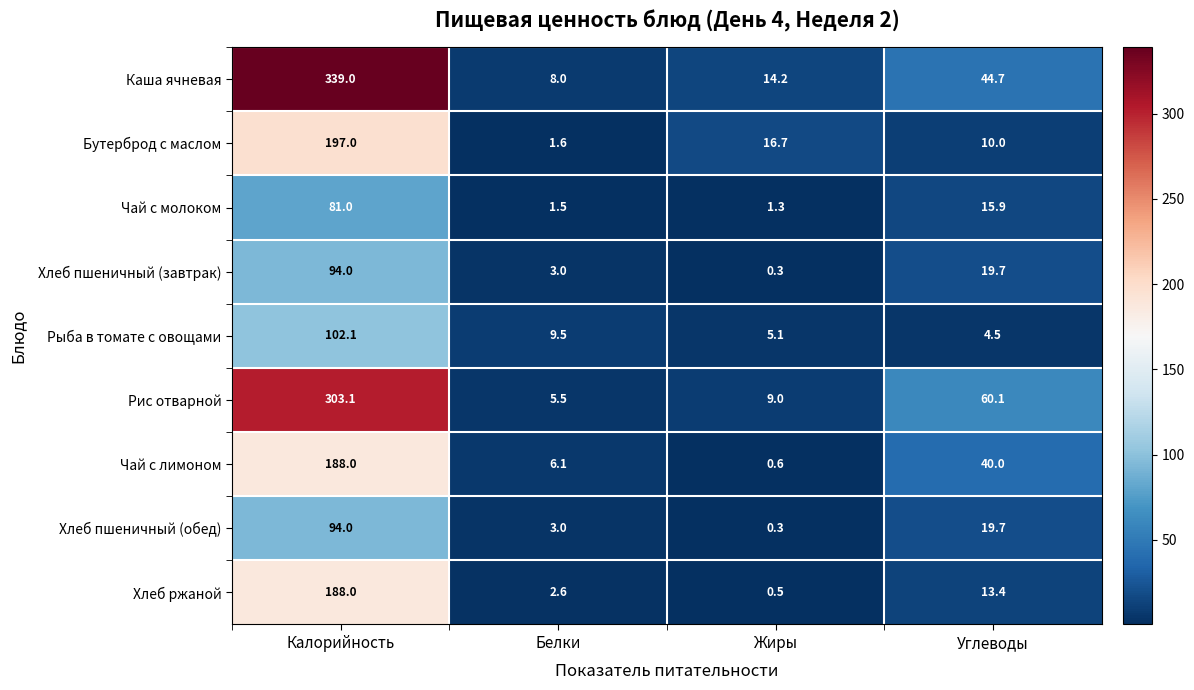

At which label is Чай с лимоном closest to 94?

Углеводы